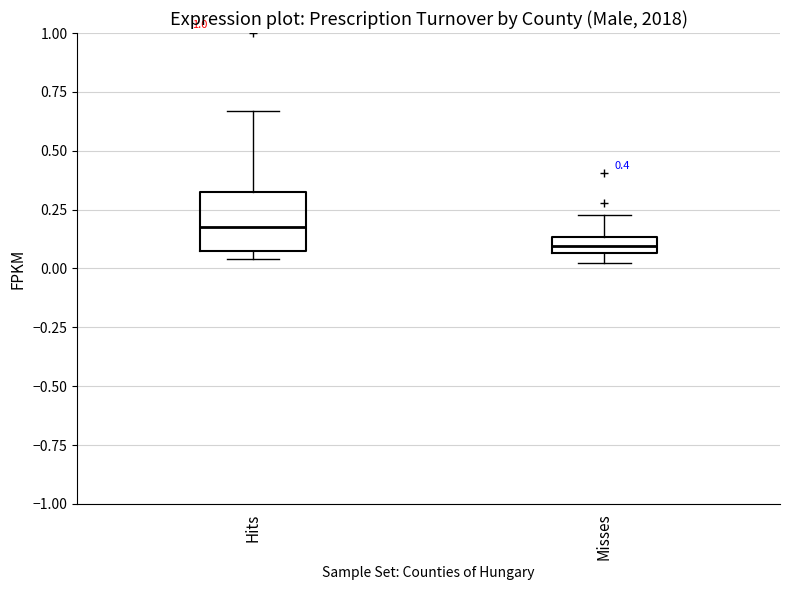

Which box's median line is the lowest?

Misses